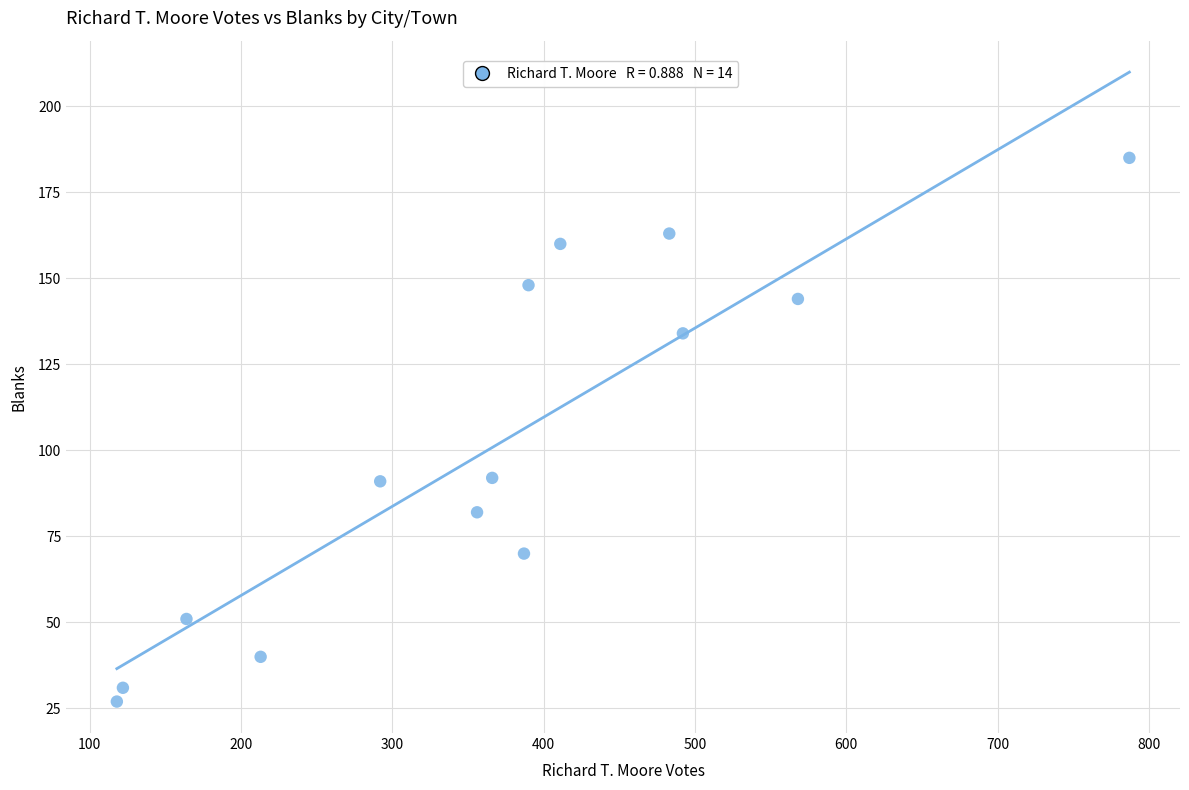

What is the range of Y values (max minus min)?

158